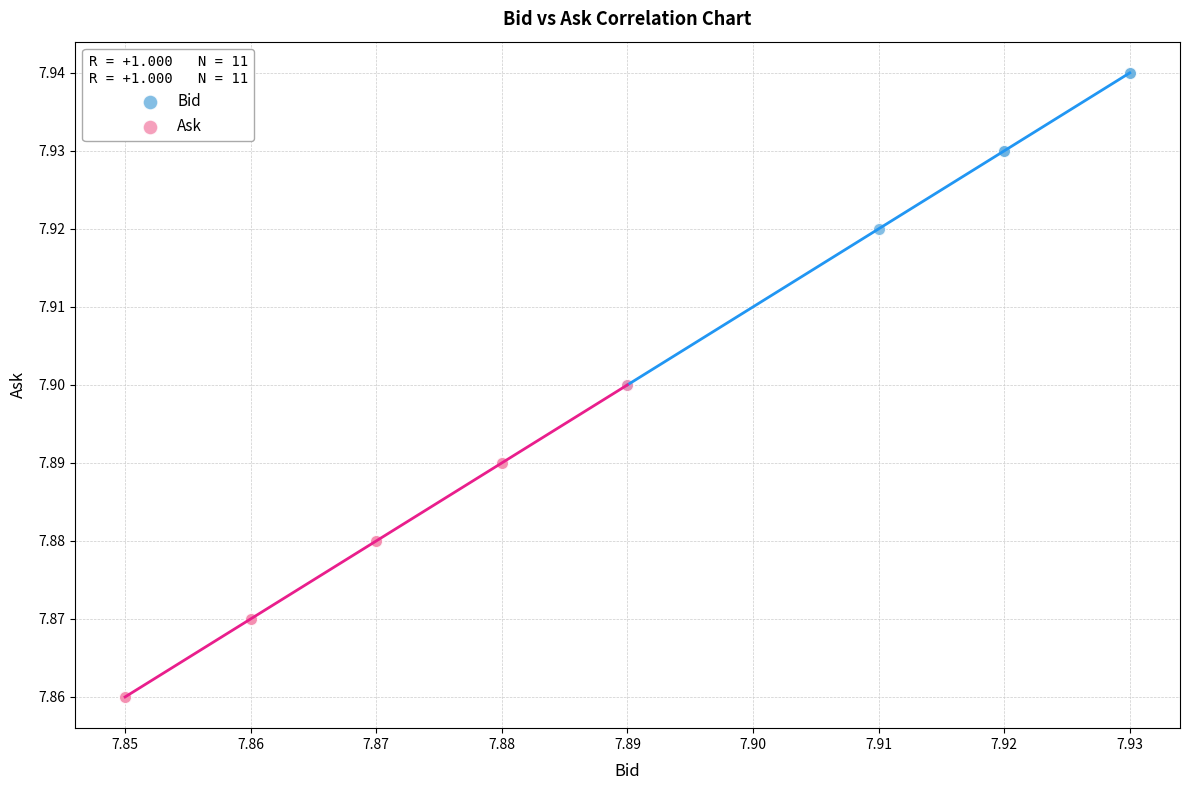

Which series contains the highest Y value?

Bid